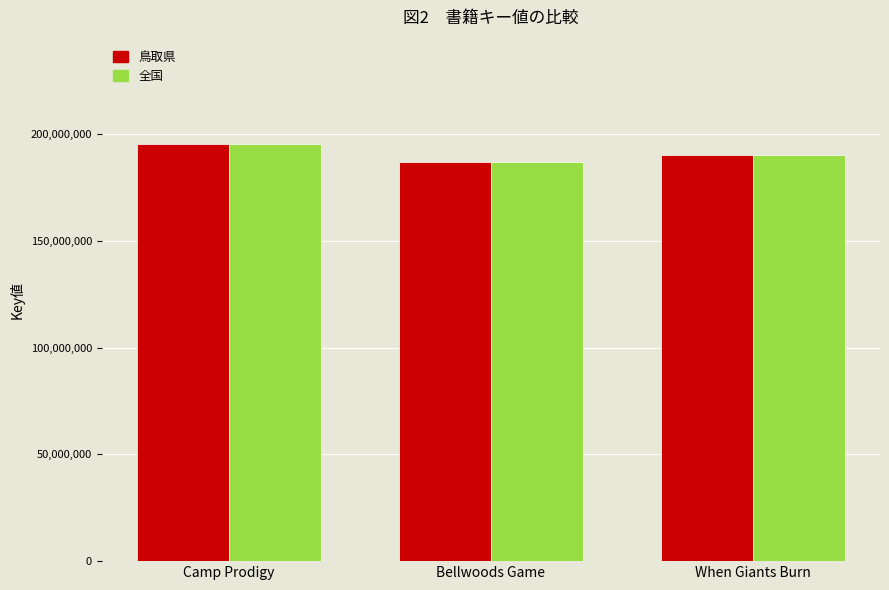

Reading left to right, list all the values displayed in this chart.

鳥取県: Camp Prodigy=195422502	Bellwoods Game=186822759	When Giants Burn=190458223
全国: Camp Prodigy=195422502	Bellwoods Game=186822759	When Giants Burn=190458223